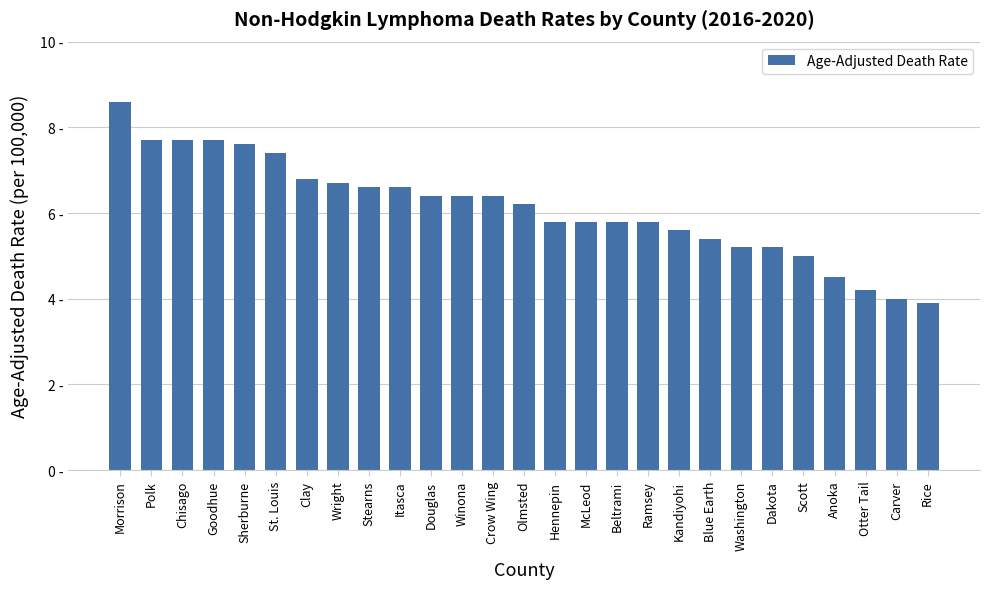

Does the chart contain any negative values?

No